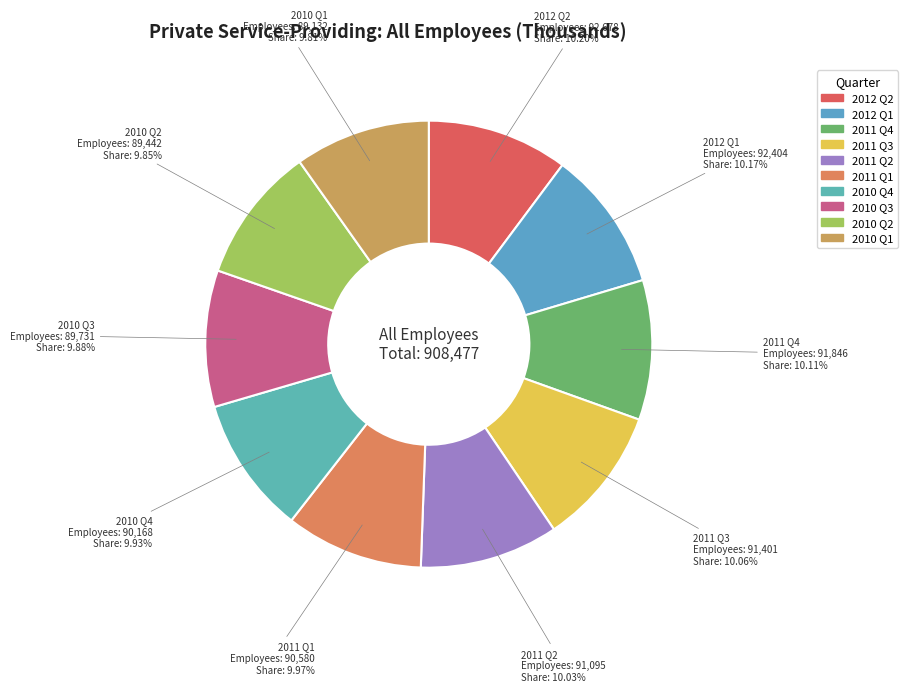

What is the ratio of the value at 2010 Q2 to the value at 2010 Q1?

1.0